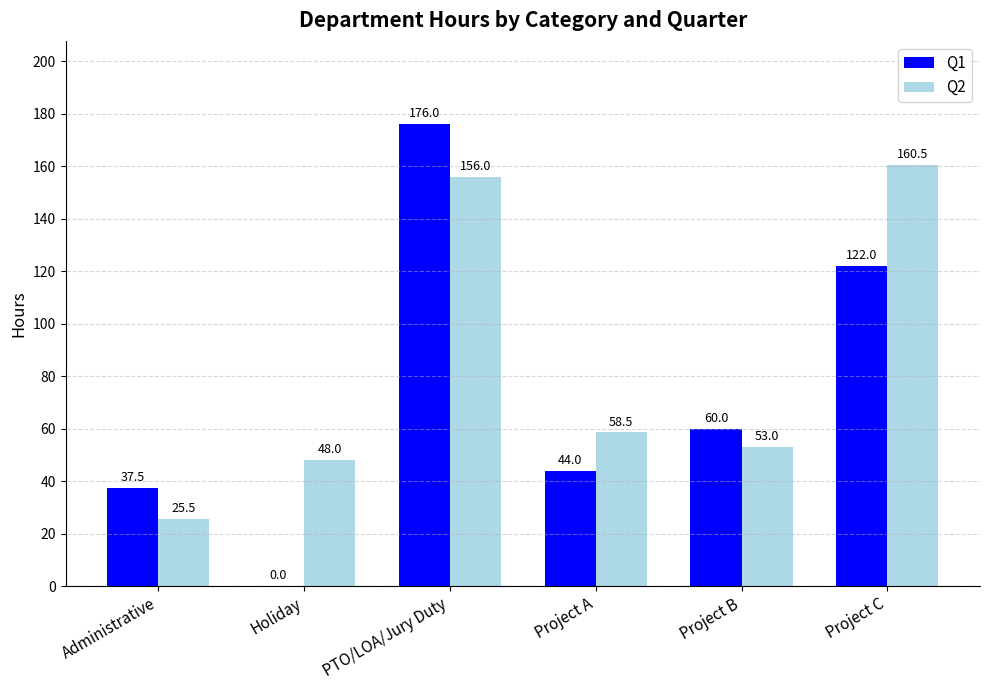

Is it true that Q1 equals 78.3 at Project A?

False